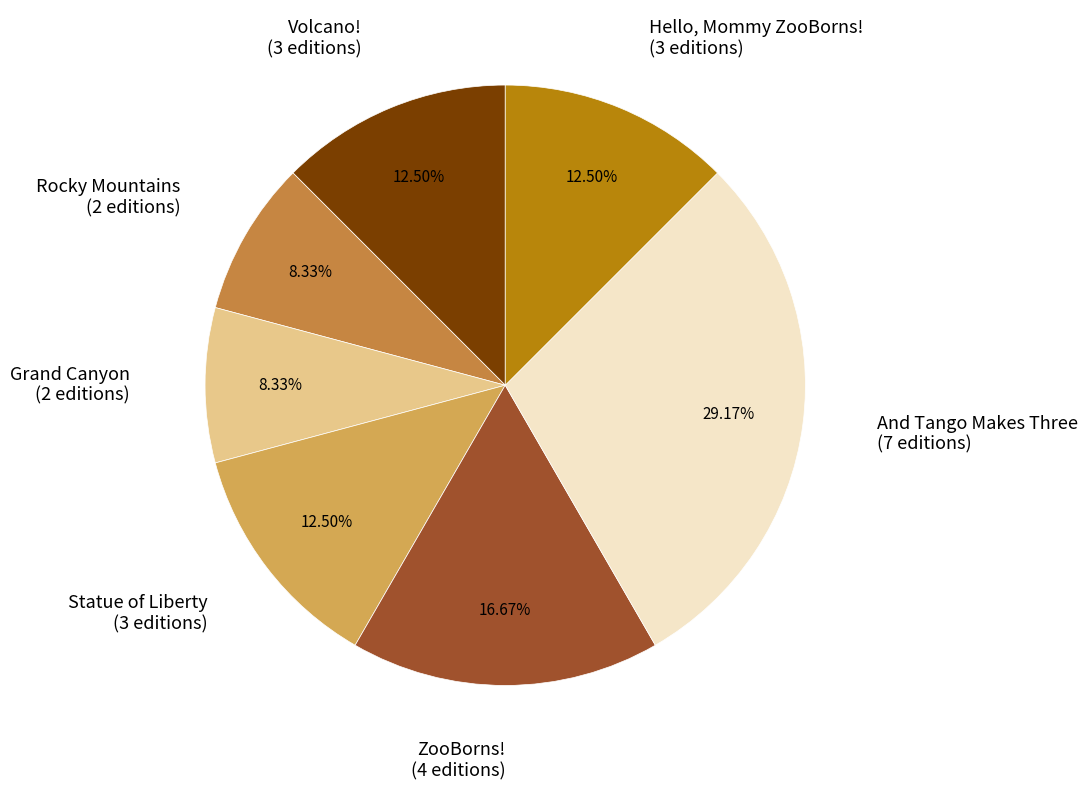

Which category has the biggest portion of the pie?

And Tango Makes Three